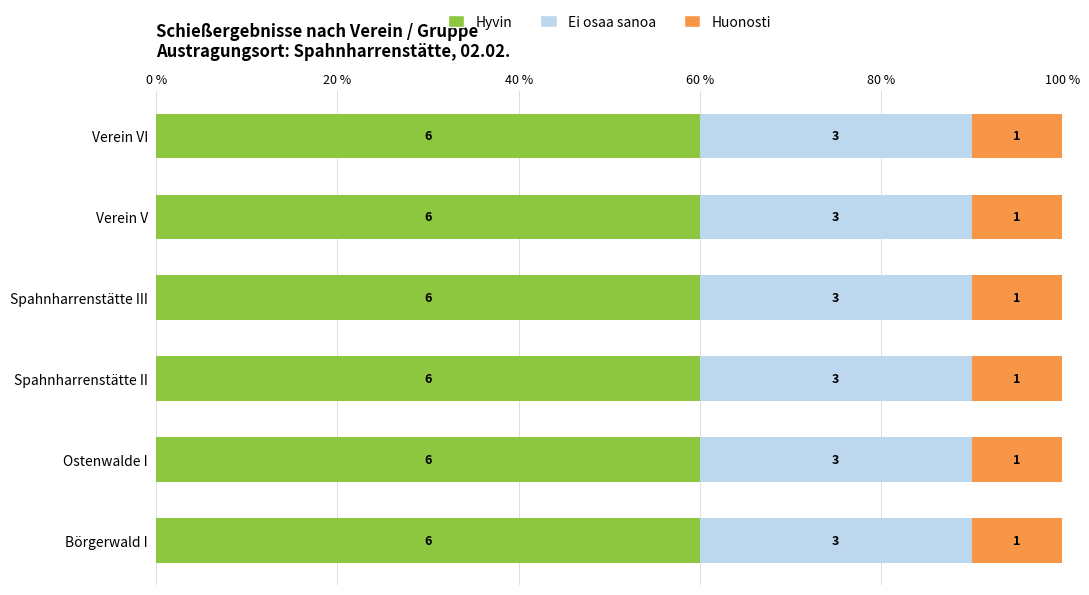

What are all the series names shown in the legend?

Hyvin, Ei osaa sanoa, Huonosti